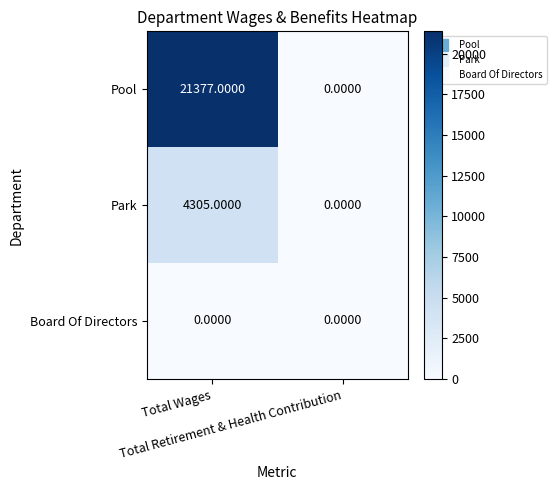

Rank the series by their average value, from lowest to highest.

Board Of Directors, Park, Pool